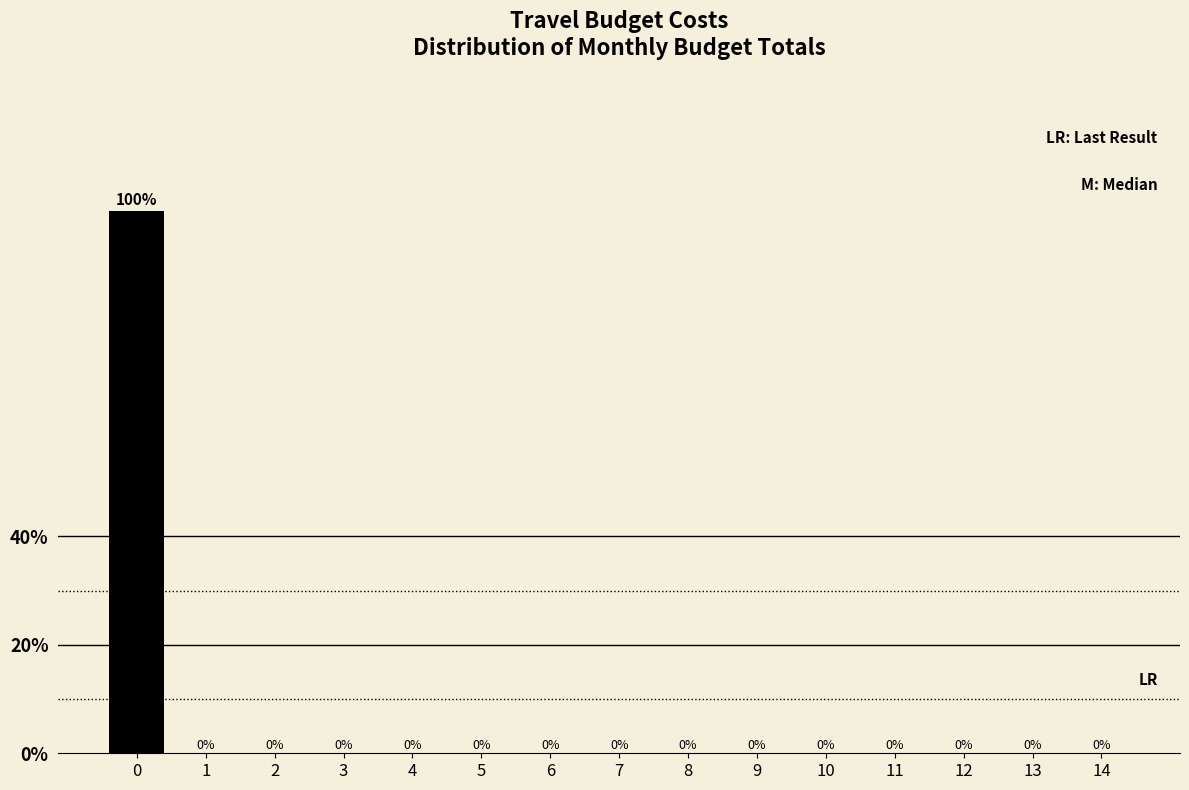

Reading left to right, what are all the values shown in this chart?

0=100	1=0	2=0	3=0	4=0	5=0	6=0	7=0	8=0	9=0	10=0	11=0	12=0	13=0	14=0